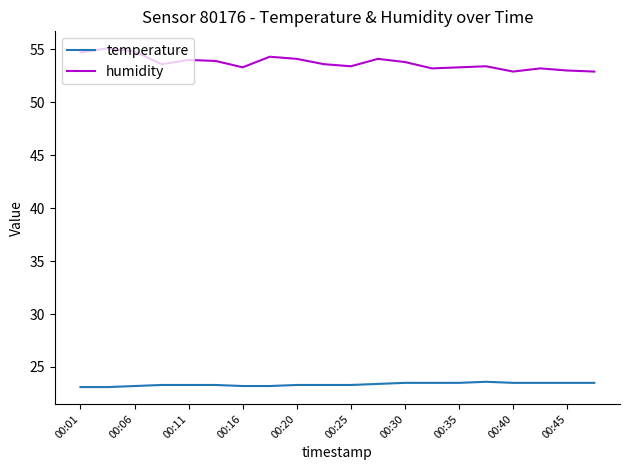

Which series has the largest total across all categories?

humidity